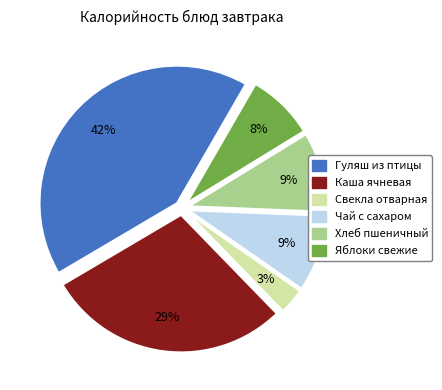

Do Свекла отварная and Яблоки свежие together represent more than half of the pie?

No